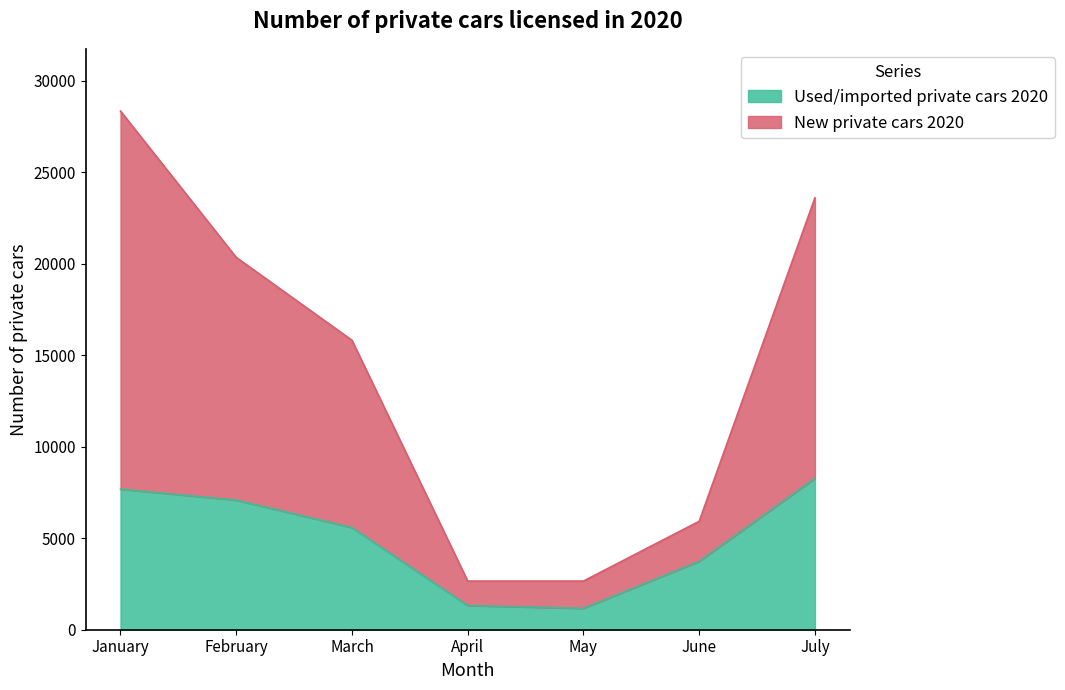

Between March and April, which series saw the biggest shift?

New private cars 2020